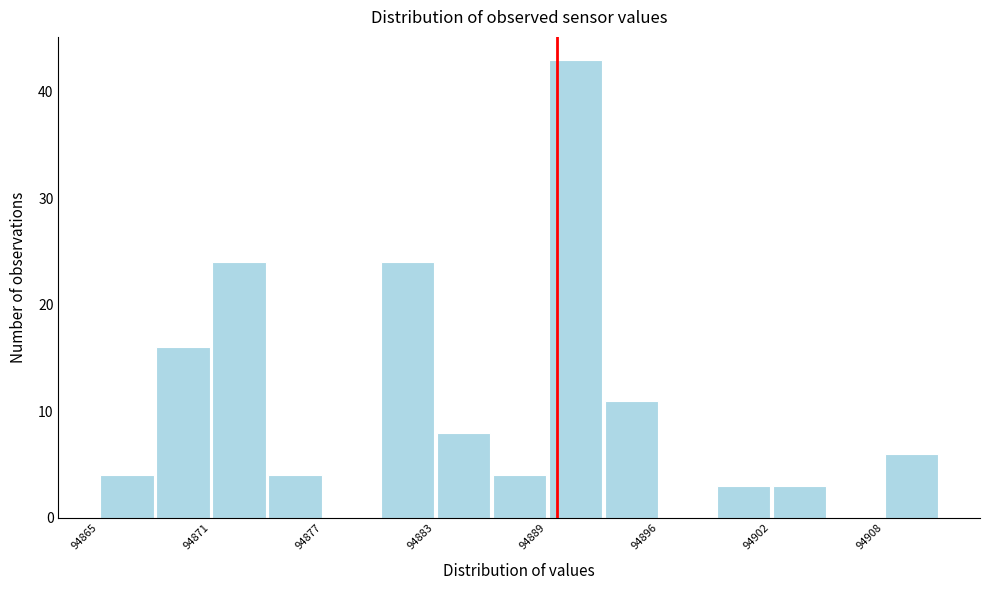

Around what value on the x-axis is the tallest bar? Give the approximate position of its centre, as read against the axis.

94891